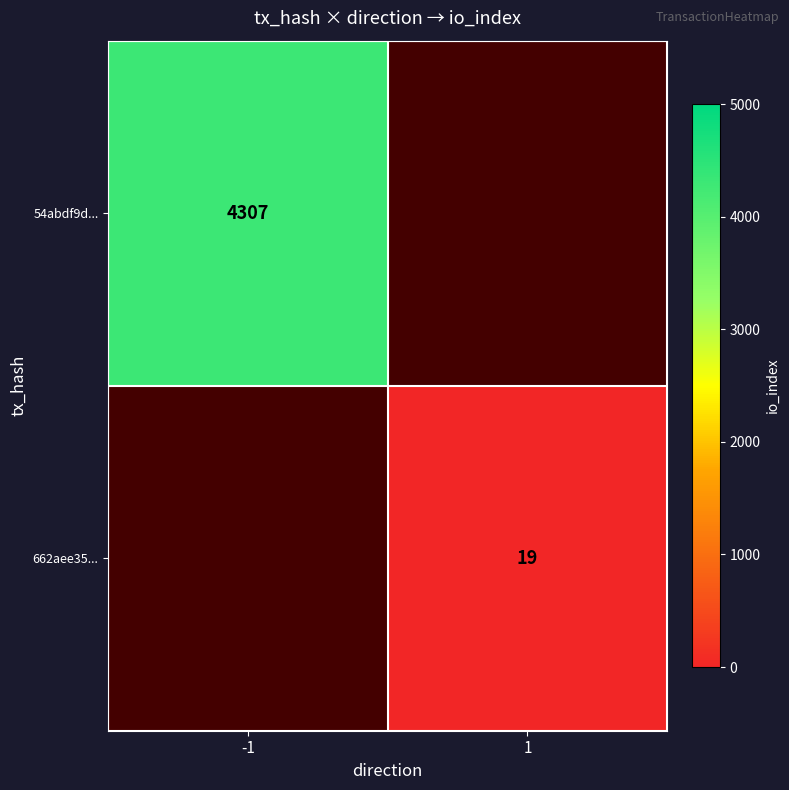

True or false: 54abdf9d... has a value of 4307 at -1.

True